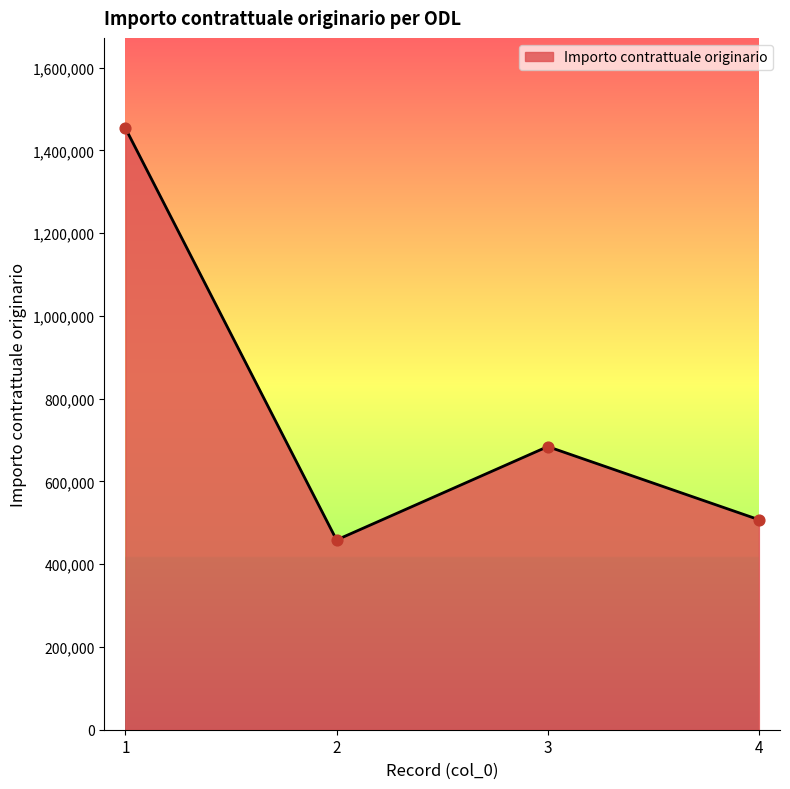

What is the change in value from 1 to 4?

-946304.4